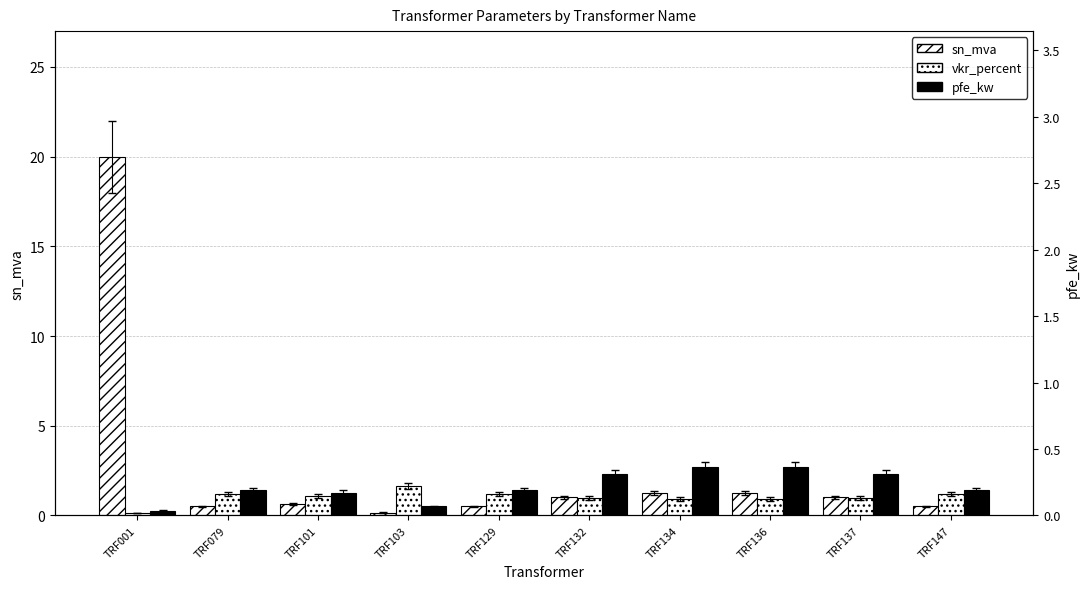

At which label does pfe_kw reach its minimum?

TRF001